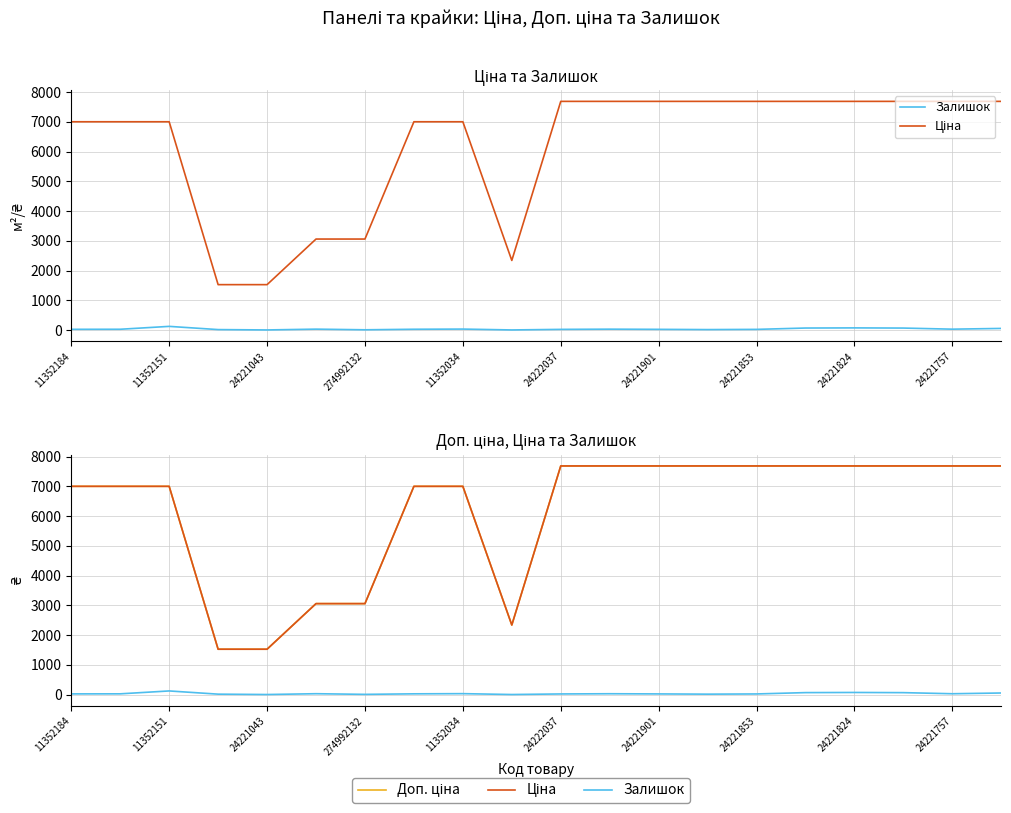

Between 24222037 and 24221824, which is larger?

24221824